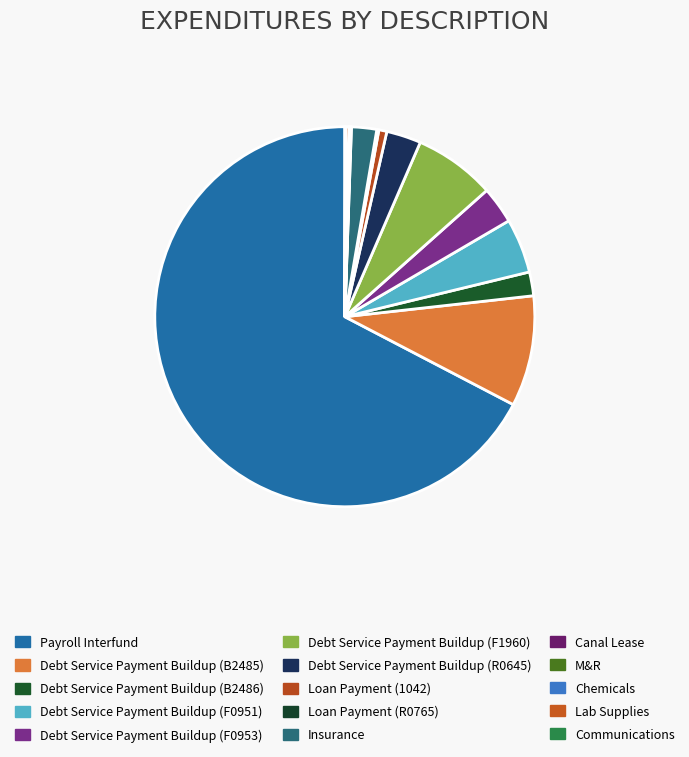

What is the smallest slice in the pie chart?

Chemicals